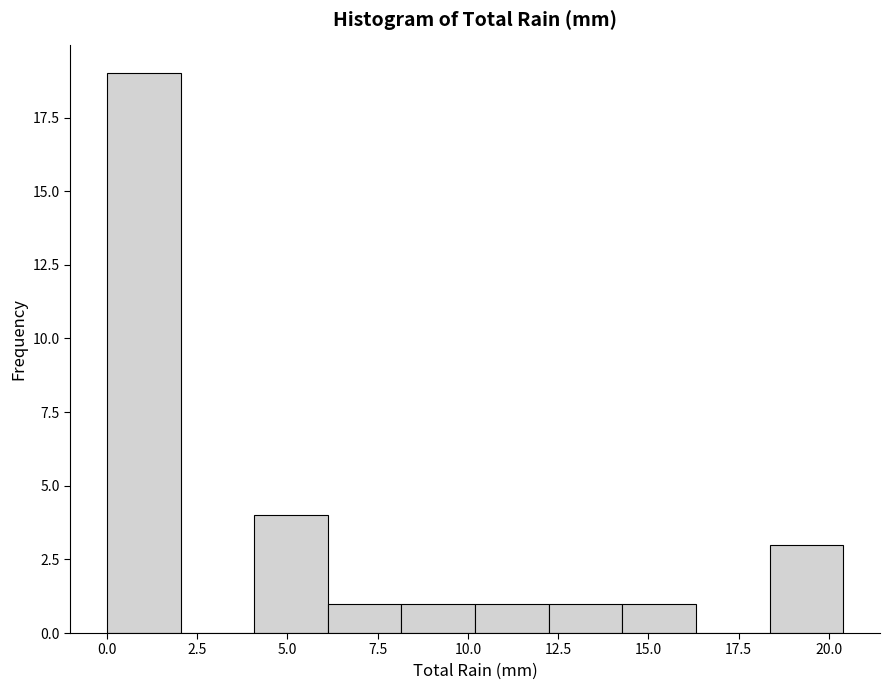

How tall is the bar that spans 18.5 to 20.5 on the x-axis? Neither the bar edges nor the heights are printed on the chart, so give them approximately, as read against the axes.

3